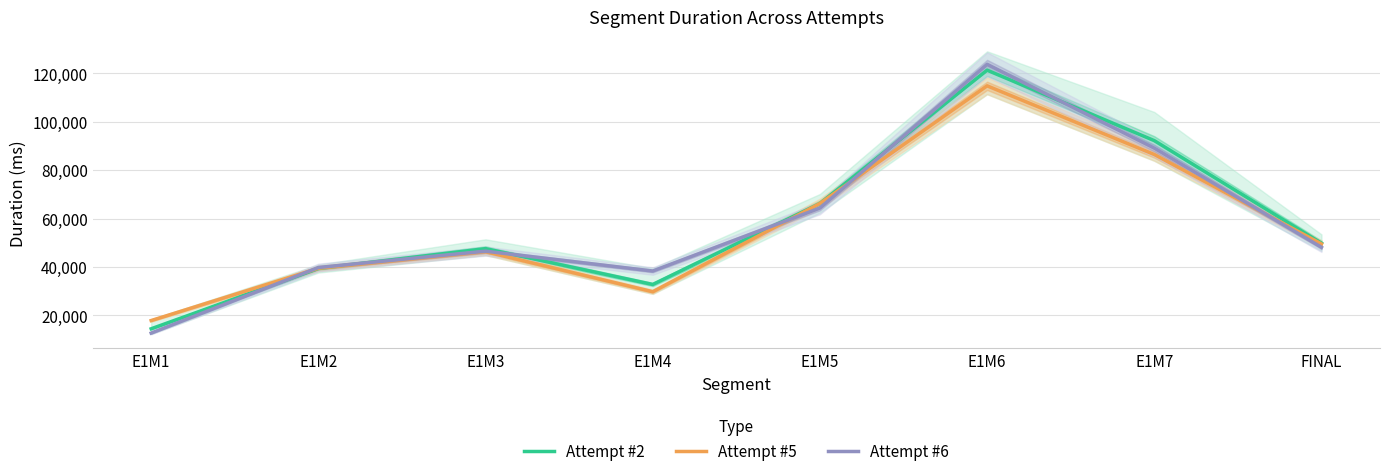

At E1M6, list the series in order from largest to smallest.

Attempt #6, Attempt #2, Attempt #5